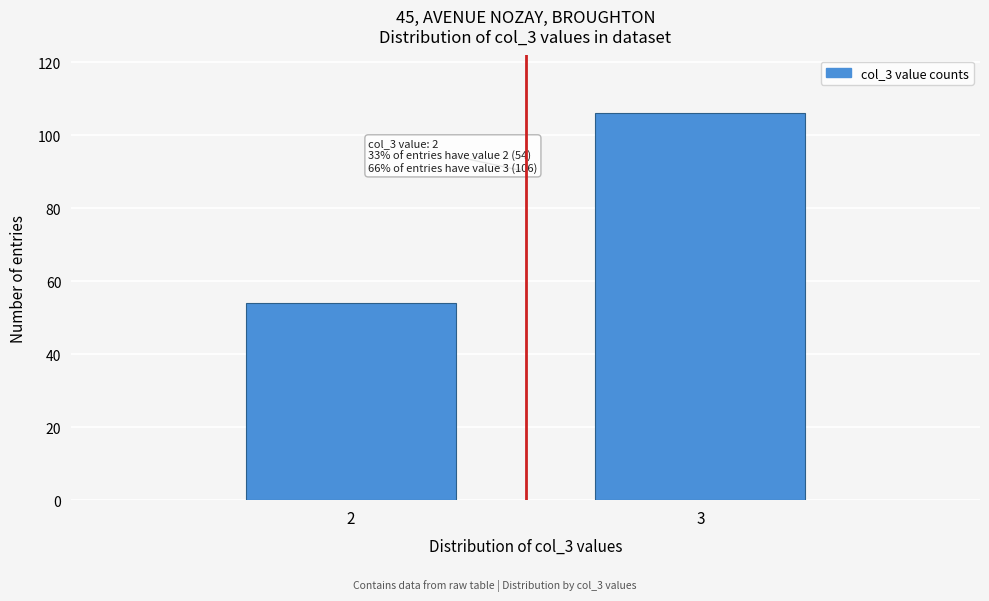

Reading left to right, extract all data points from this chart.

2=54	3=106